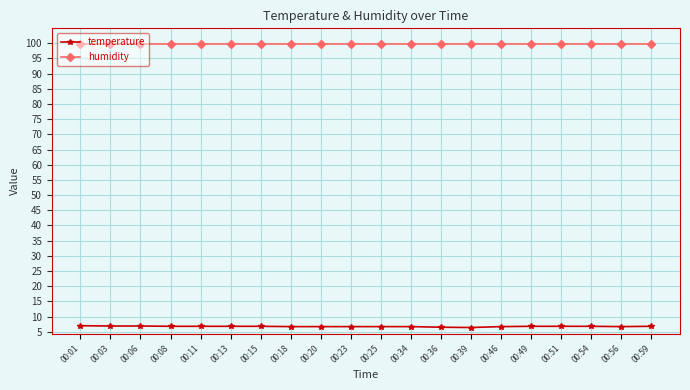

What is the value of the humidity point at the 17th from the left?

99.9